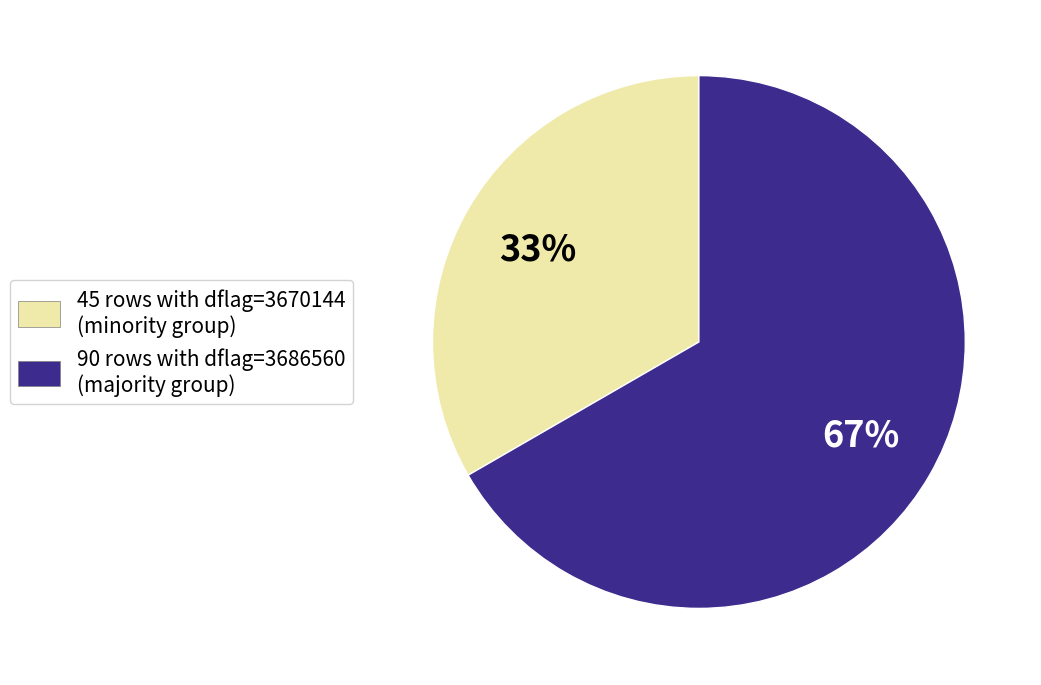

How many segments does this pie chart have?

2